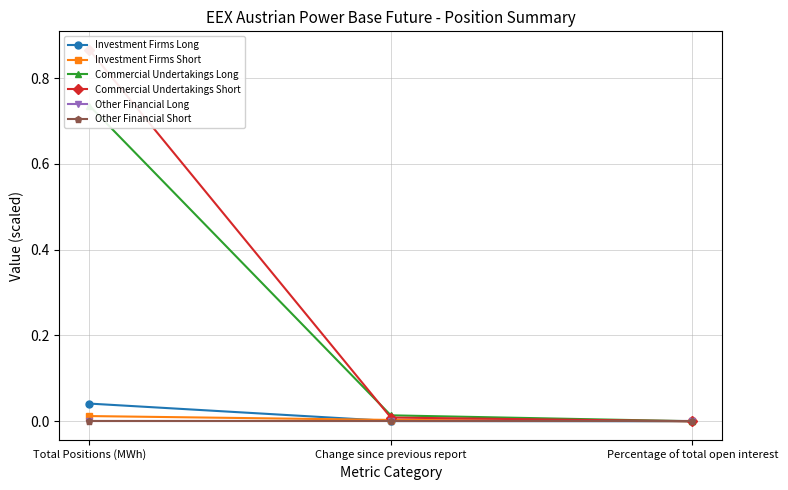

What are all the series names shown in the legend?

Investment Firms Long, Investment Firms Short, Commercial Undertakings Long, Commercial Undertakings Short, Other Financial Long, Other Financial Short